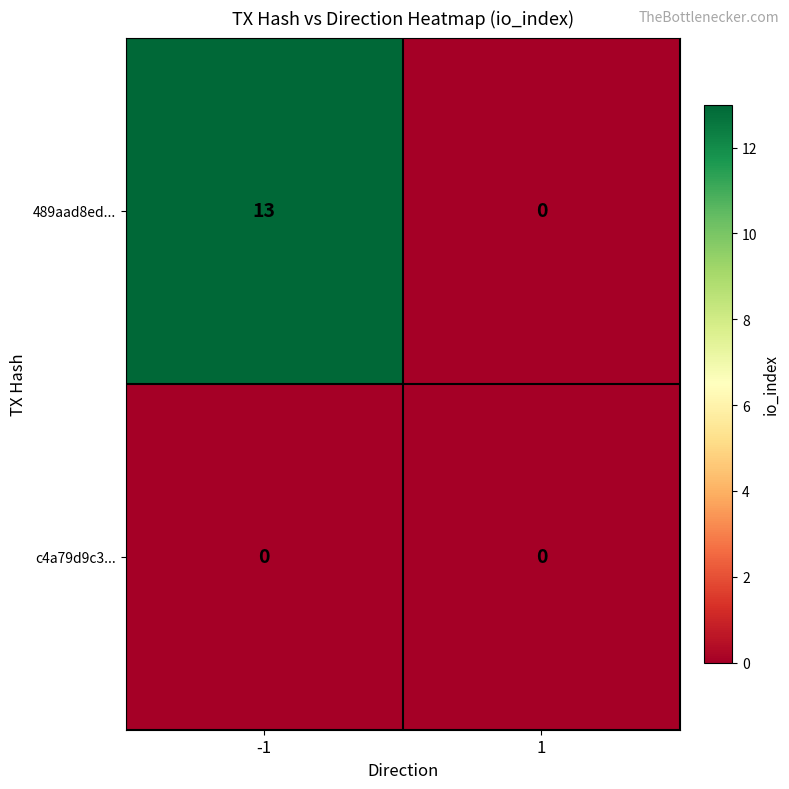

Which series has the widest spread of values?

489aad8ed...